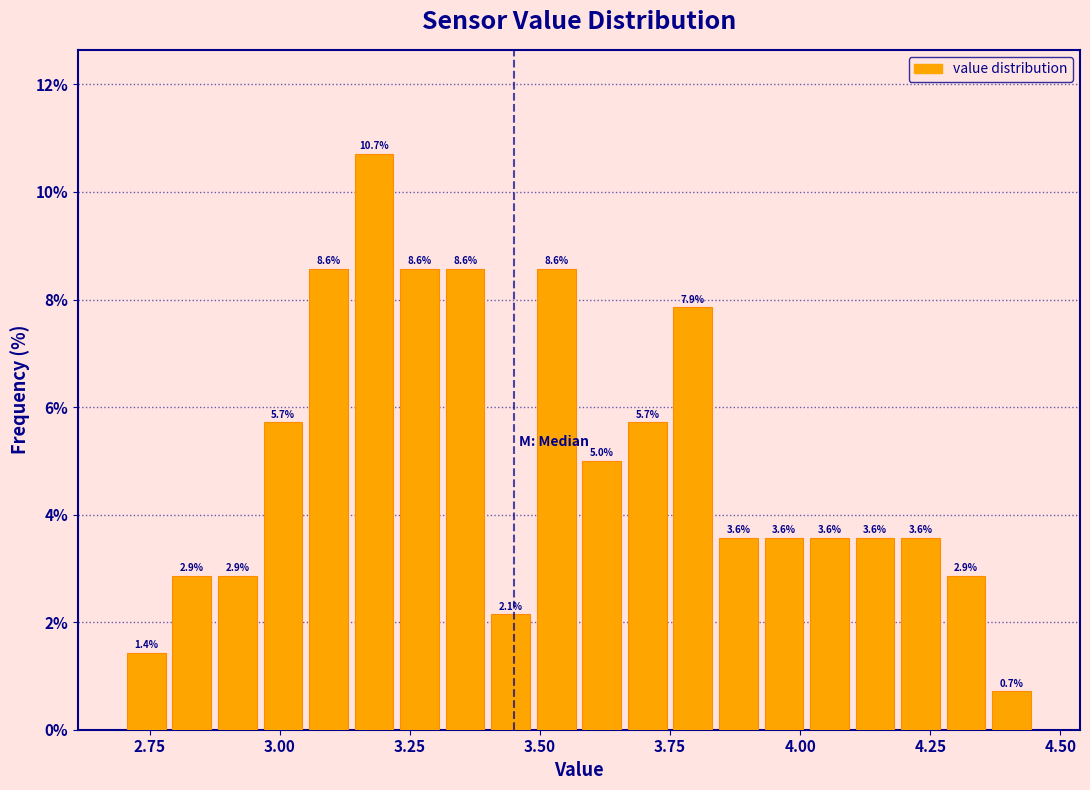

Read against the x-axis, roughly where is the centre of the tallest bar?

3.20